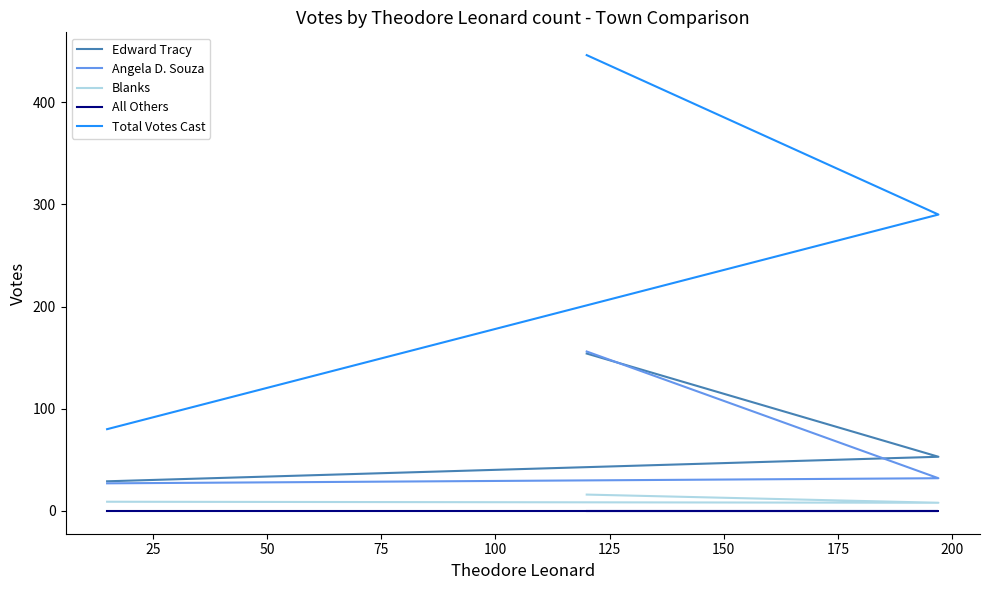

What is the sum of all Blanks values?

33